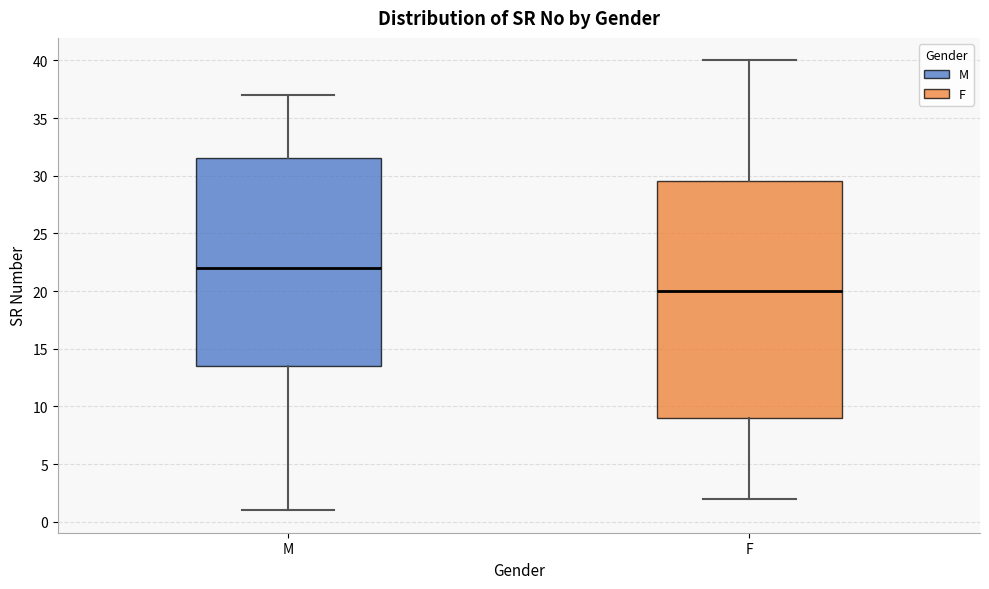

Reading left to right, transcribe this box plot: for each box, give where its median line is, the range the box spans, and where its two whiskers end, as read against the y-axis. The values are not printed on the chart, so give them approximately, as read against the axis.

M: median 22.0, box 13.5 to 31.5, whiskers 1.0 to 37.0
F: median 20.0, box 9.0 to 29.5, whiskers 2.0 to 40.0